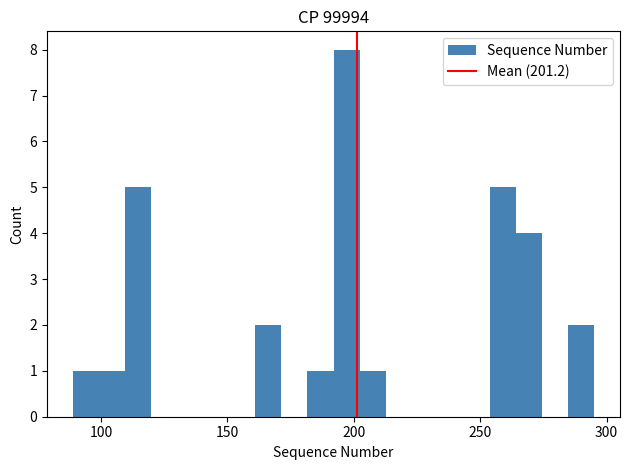

Read against the x-axis, roughly where is the centre of the tallest bar?

195